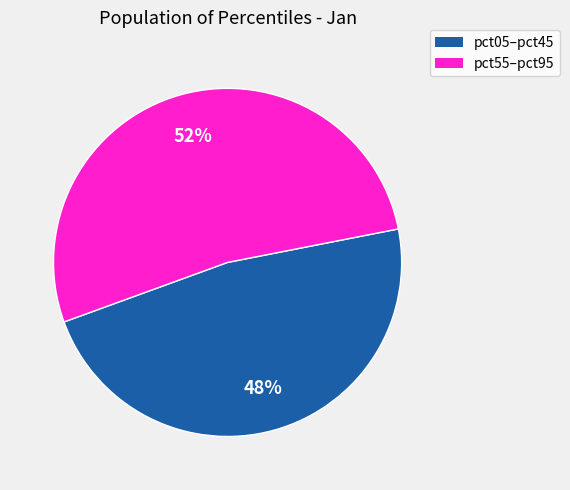

To the nearest percent, what is the average slice percentage?

50%